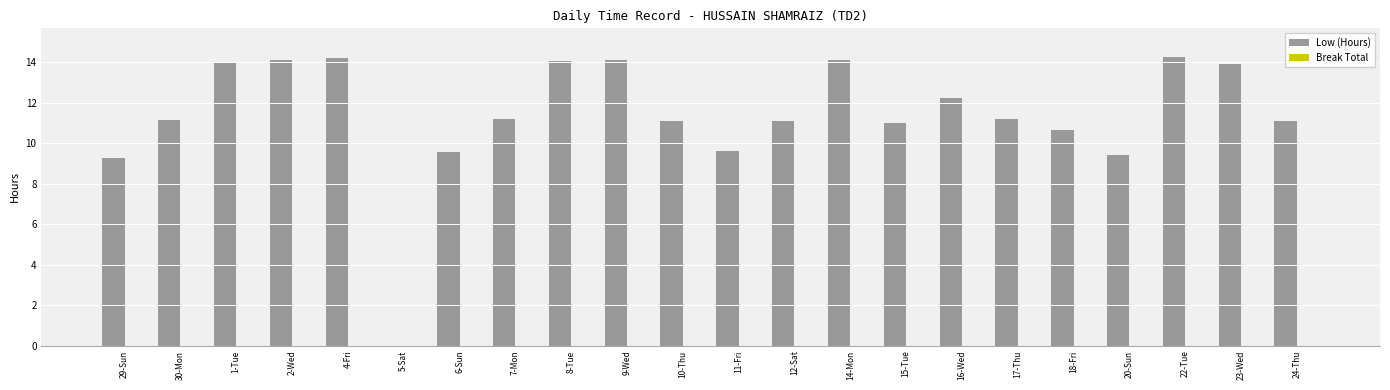

Which has a higher value, 11-Fri or 10-Thu?

10-Thu